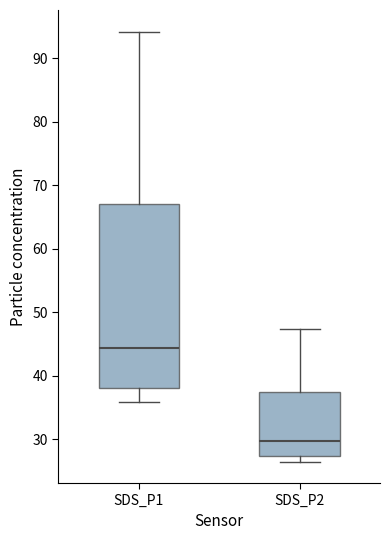

Which box has the highest median line?

SDS_P1